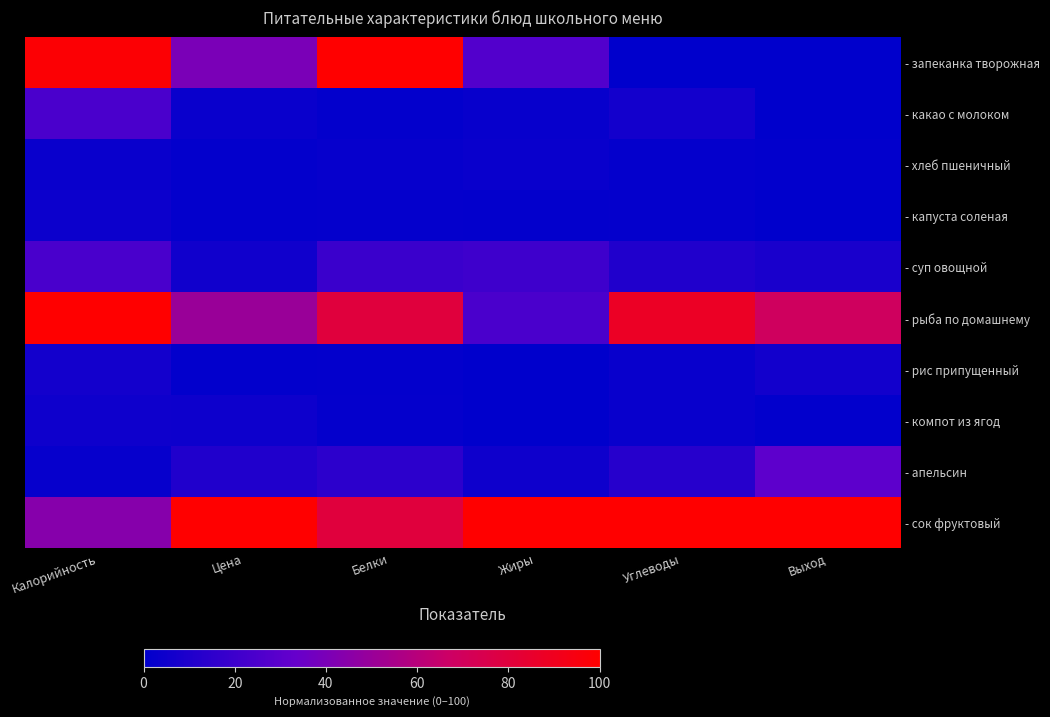

At which category does the chart reach its minimum across all series?

Углеводы